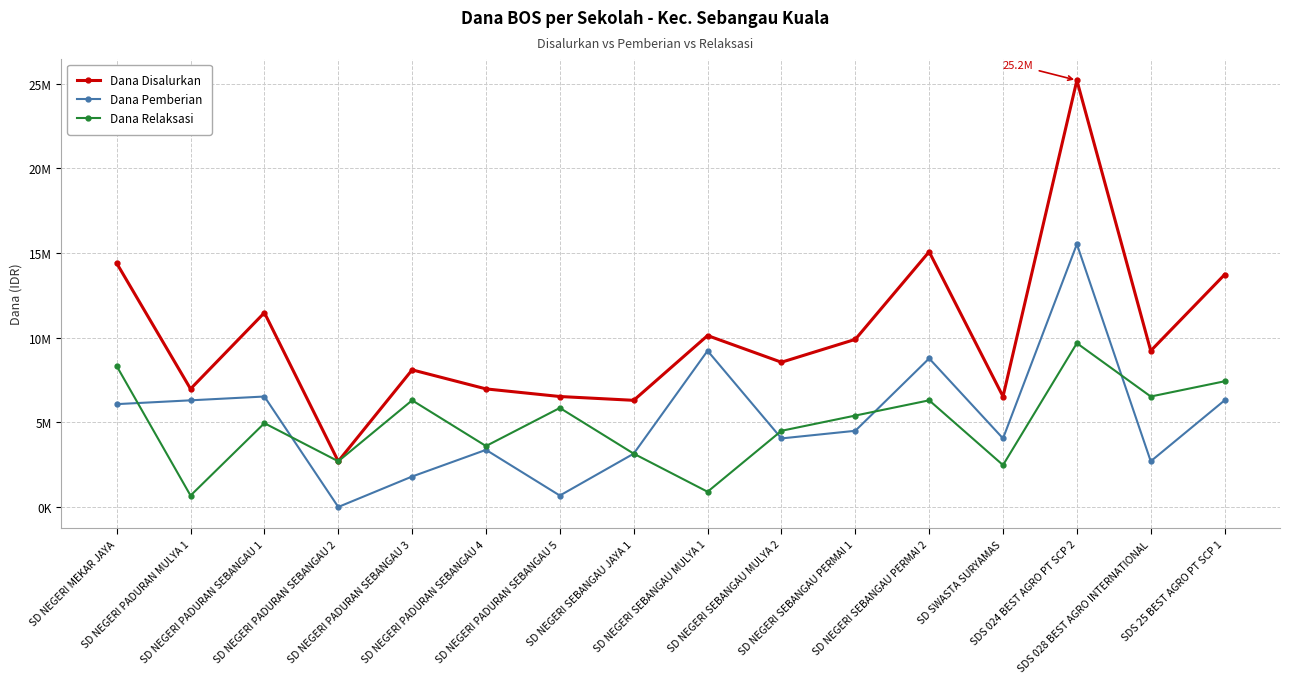

Does the chart have visible grid lines?

Yes